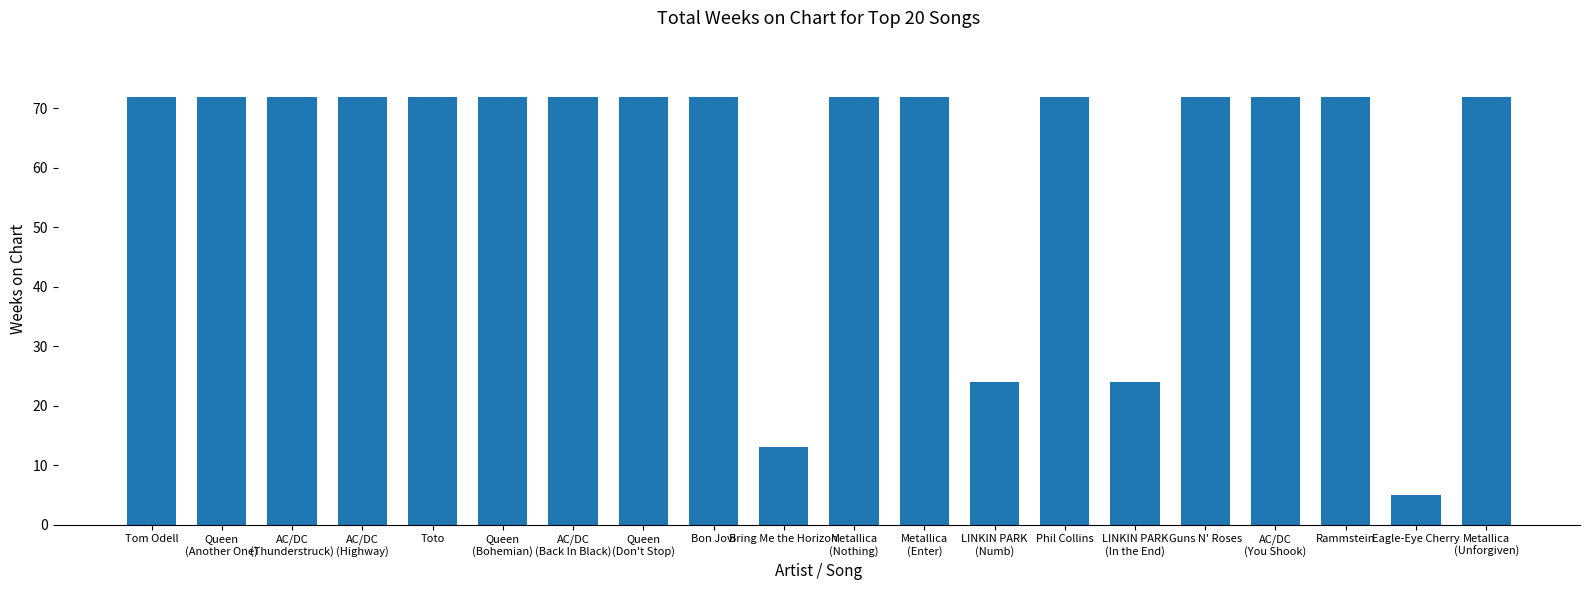

What is the minimum value shown in the chart?

5